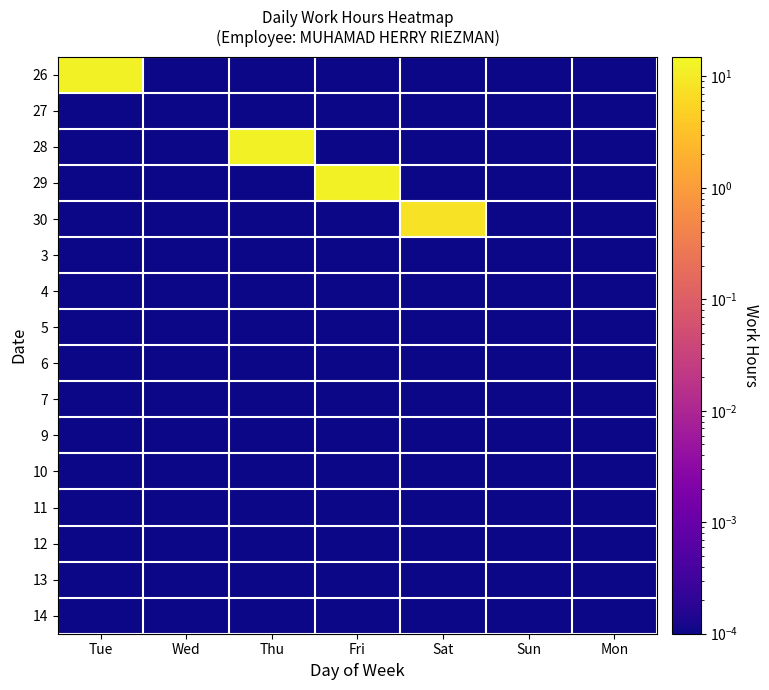

What is the total value across all series at Thu?

12.2